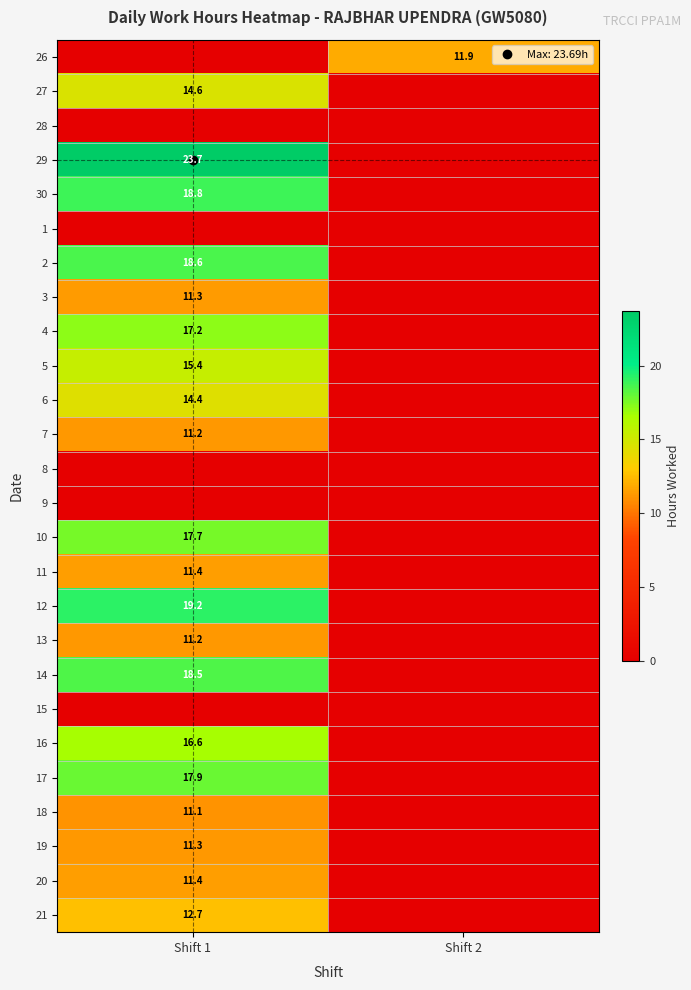

How many values in the 30 series exceed 18?

1